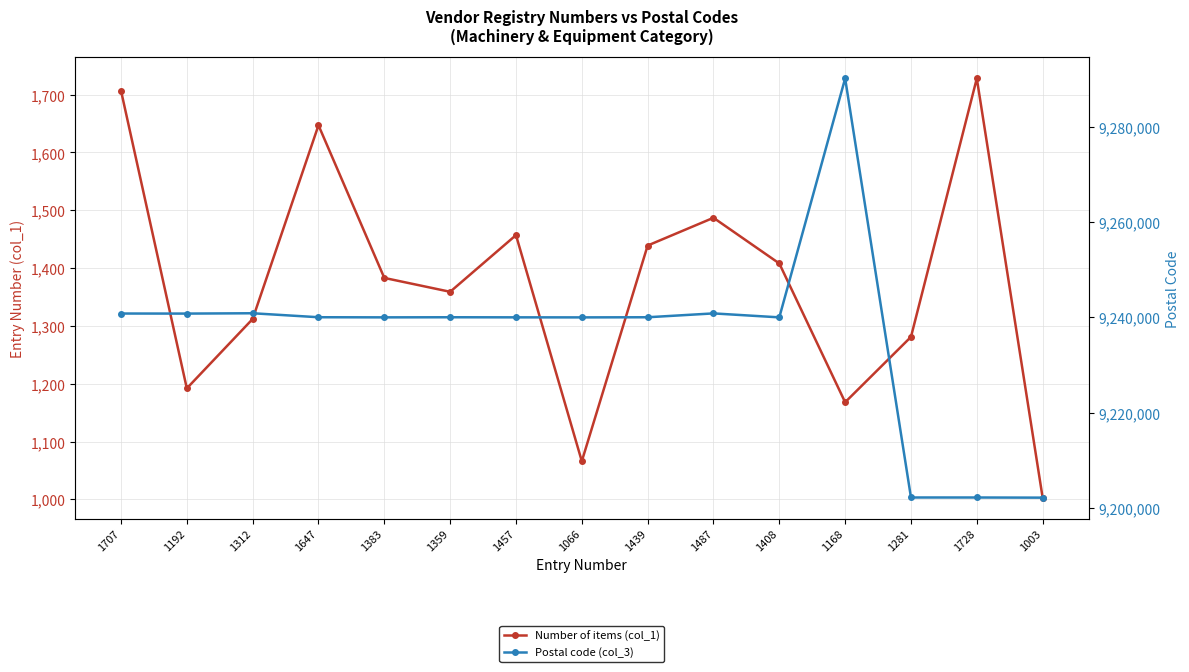

What is the value of the Postal code (col_3) point at the 15th from the left?

9202121